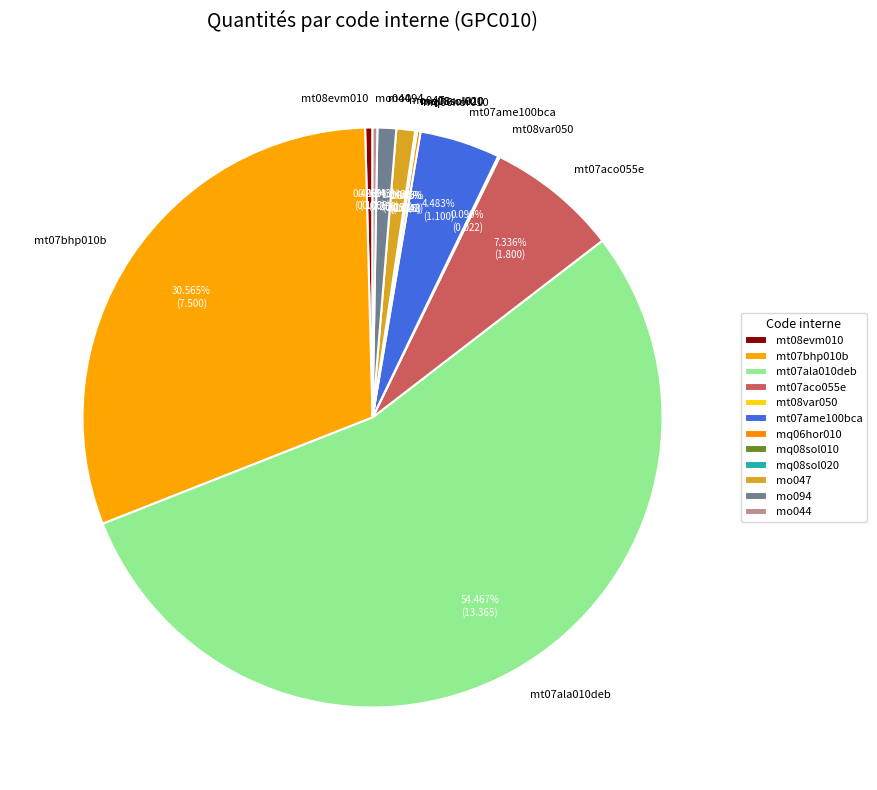

The mo094 slice represents 11% of the pie. True or false?

False